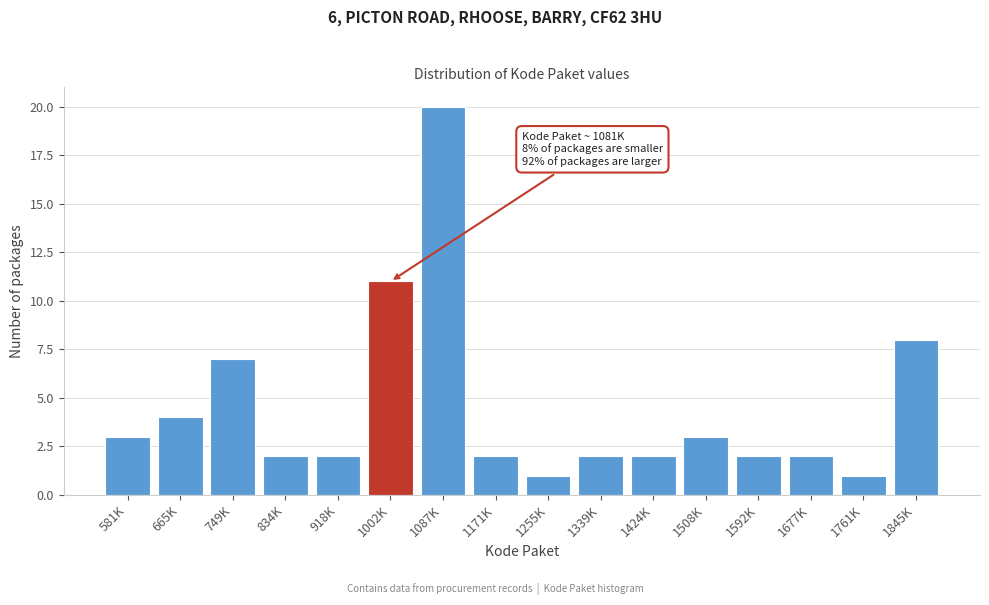

Reading left to right, extract all data points from this chart.

581K=3	665K=4	749K=7	834K=2	918K=2	1002K=11	1087K=20	1171K=2	1255K=1	1339K=2	1424K=2	1508K=3	1592K=2	1677K=2	1761K=1	1845K=8